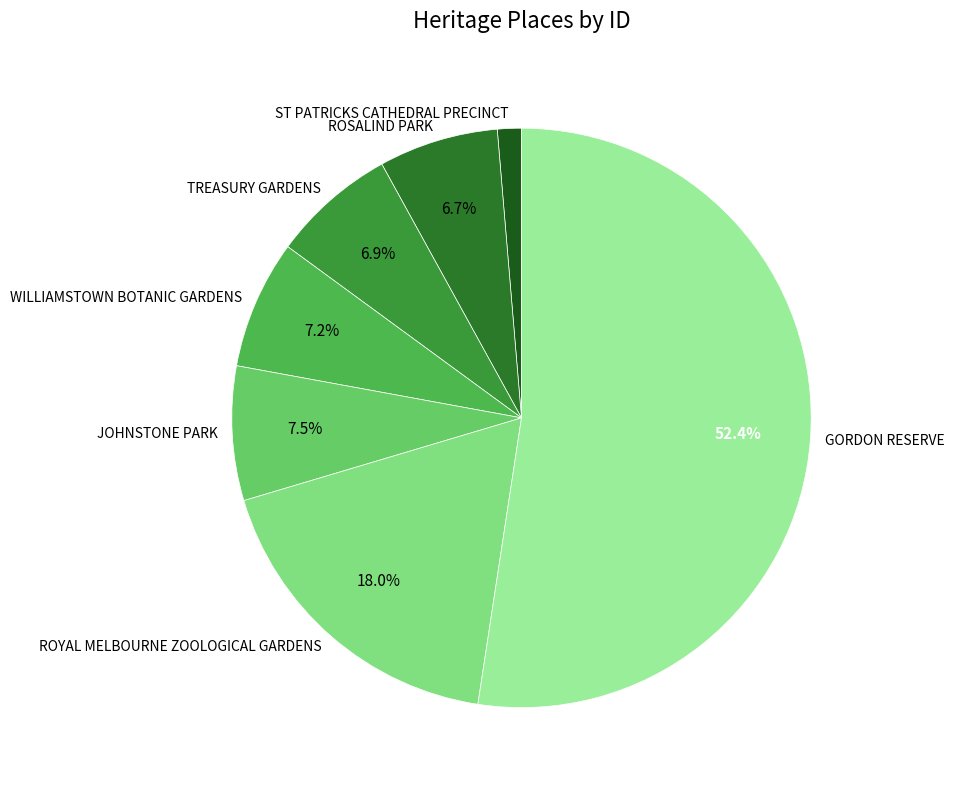

What percentage is the ST PATRICKS CATHEDRAL PRECINCT slice, to the nearest percent?

1%